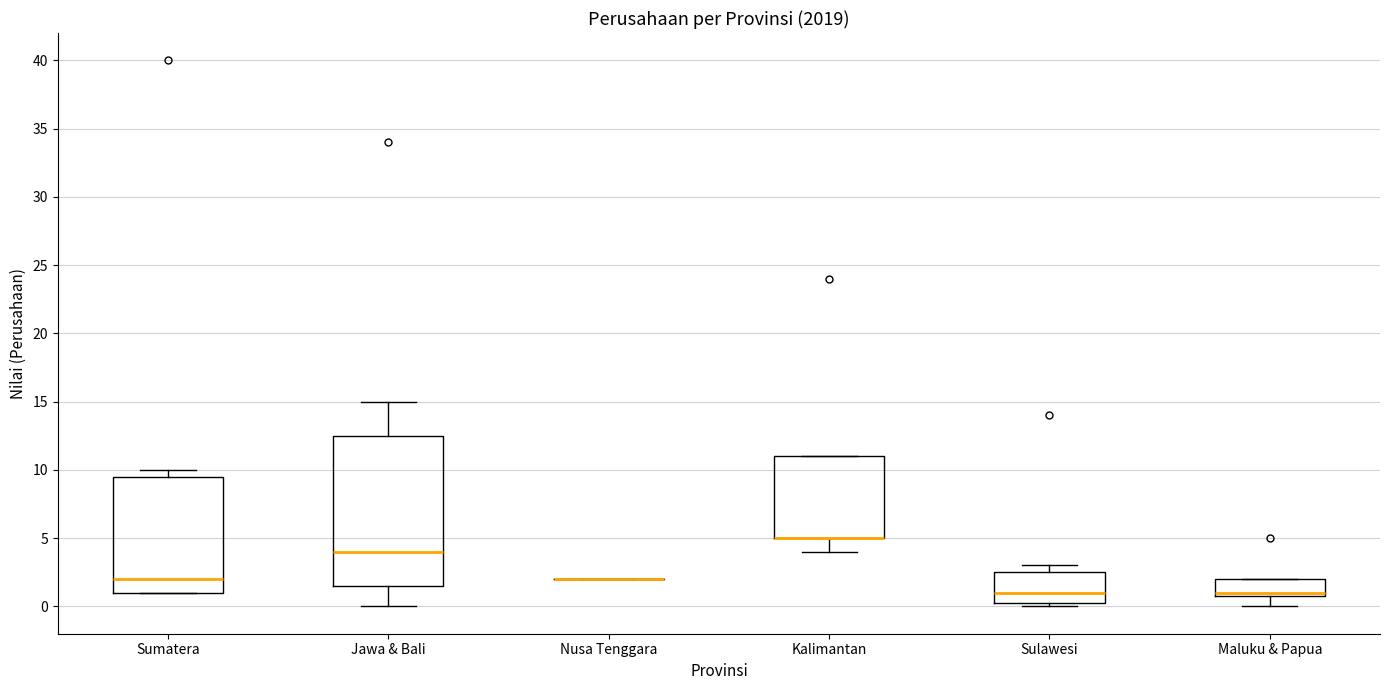

Reading left to right, transcribe this box plot: for each box, give where its median line is, the range the box spans, and where its two whiskers end, as read against the y-axis. The values are not printed on the chart, so give them approximately, as read against the axis.

Sumatera: median 2.0, box 1.0 to 9.5, whiskers 1.0 to 10.0
Jawa & Bali: median 4.0, box 1.5 to 12.5, whiskers 0.0 to 15.0
Nusa Tenggara: box collapsed to a line at 2.0, whiskers 2.0 to 2.0
Kalimantan: median 5.0 (drawn on the box's lower edge), box 5.0 to 11.0, whiskers 4.0 to 11.0
Sulawesi: median 1.0, box 0.5 to 2.5, whiskers 0.0 to 3.0
Maluku & Papua: median 1.0 (just above the box's lower edge), box 1.0 to 2.0, whiskers 0.0 to 2.0